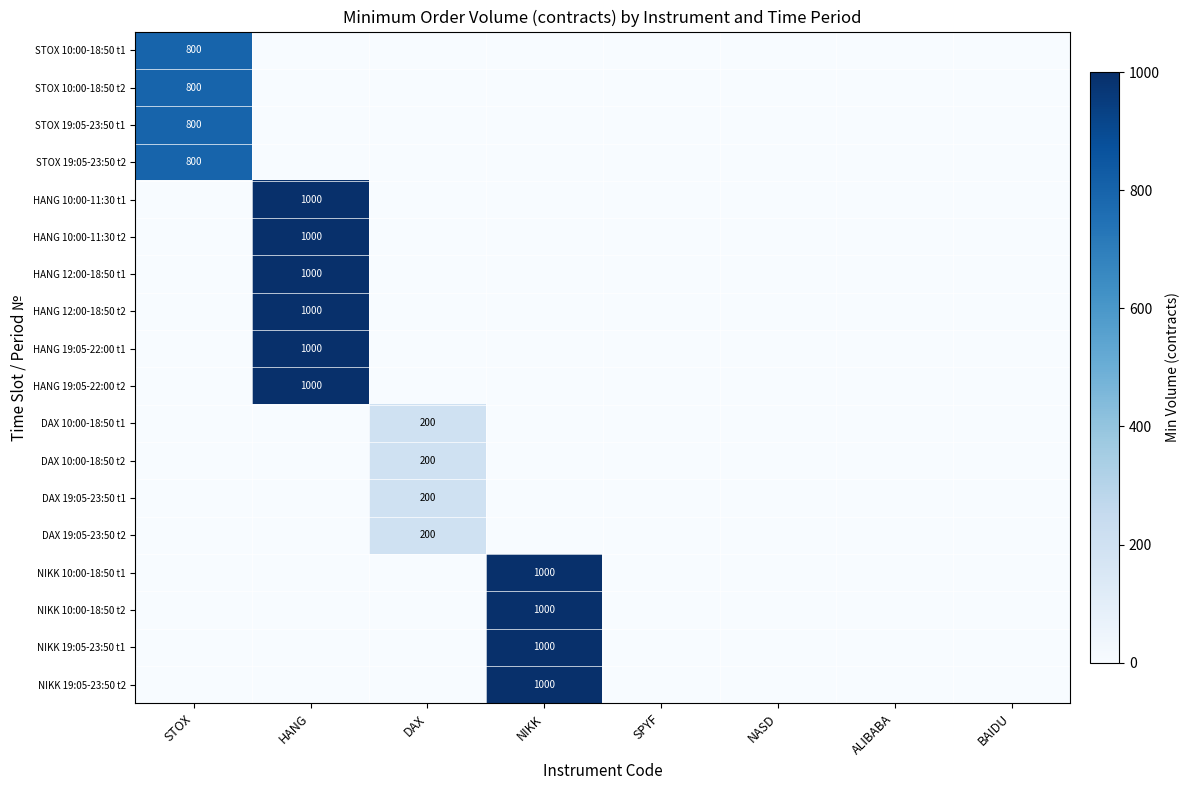

Which category has the lowest value in the HANG 12:00-18:50 t2 series?

STOX